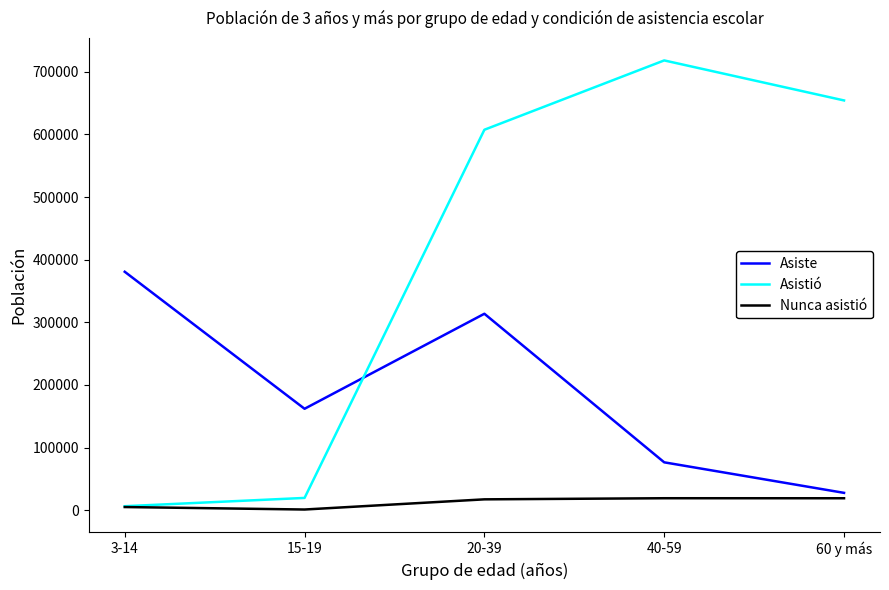

Which category has the highest value in the Asistió series?

40-59